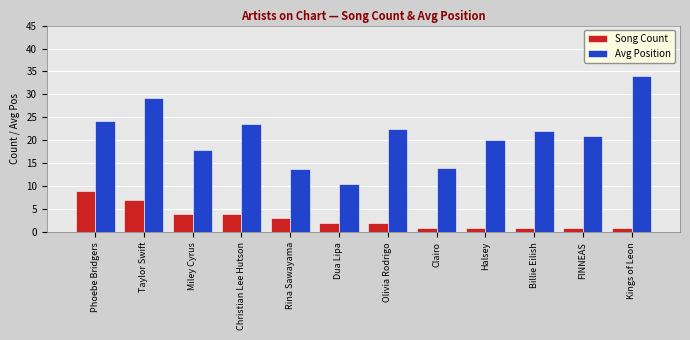

What is the label of the 6th bar from the right?

Olivia Rodrigo